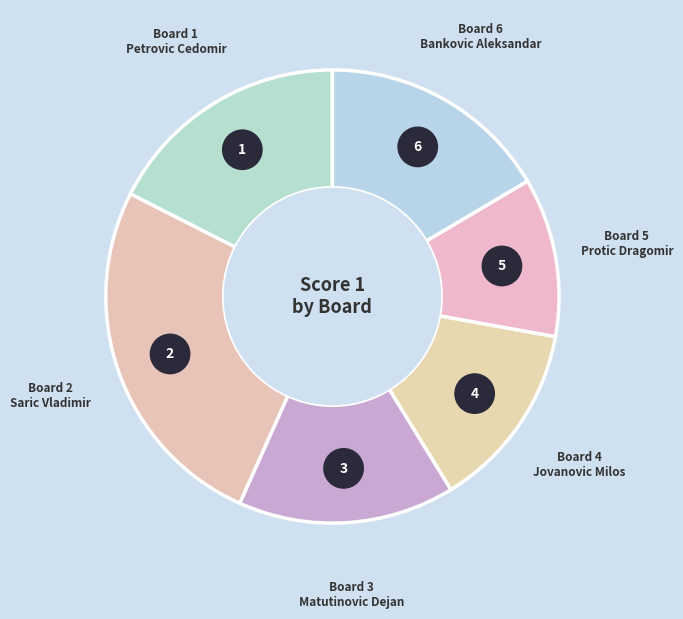

Rank the categories by value from highest to lowest.

Board 2
Saric Vladimir, Board 1
Petrovic Cedomir, Board 6
Bankovic Aleksandar, Board 3
Matutinovic Dejan, Board 4
Jovanovic Milos, Board 5
Protic Dragomir